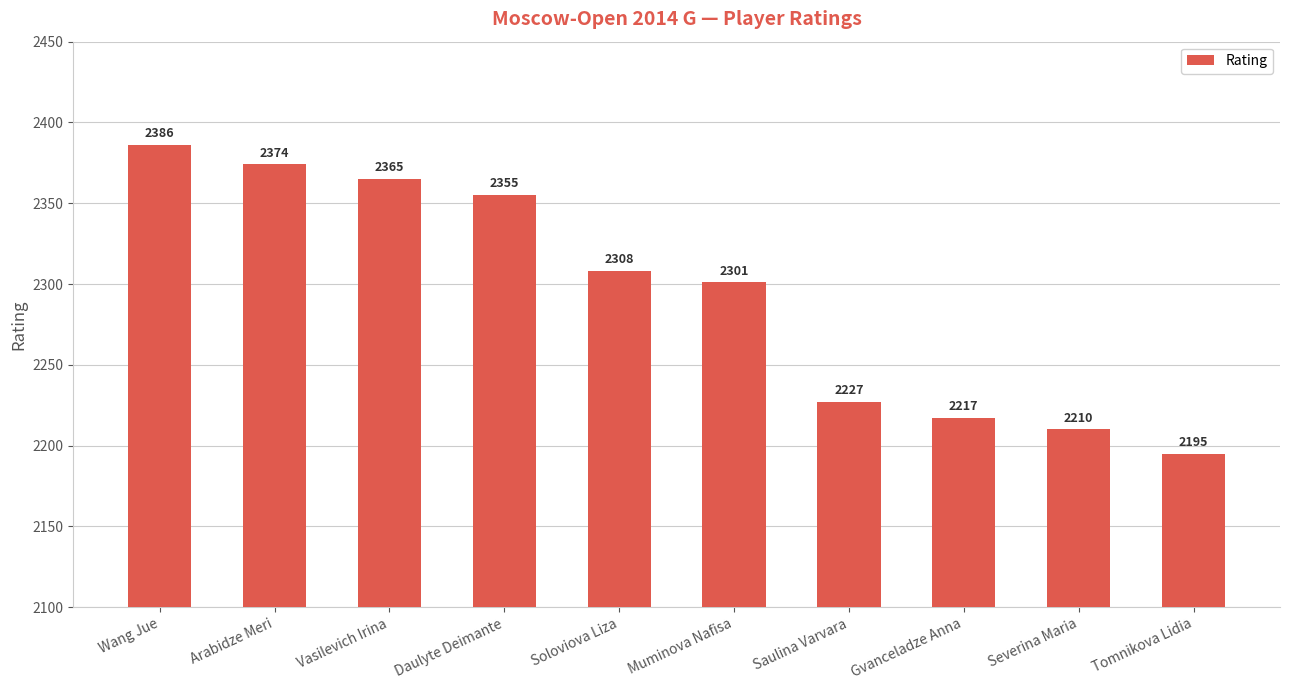

What is the difference between the second highest and second lowest values?

164